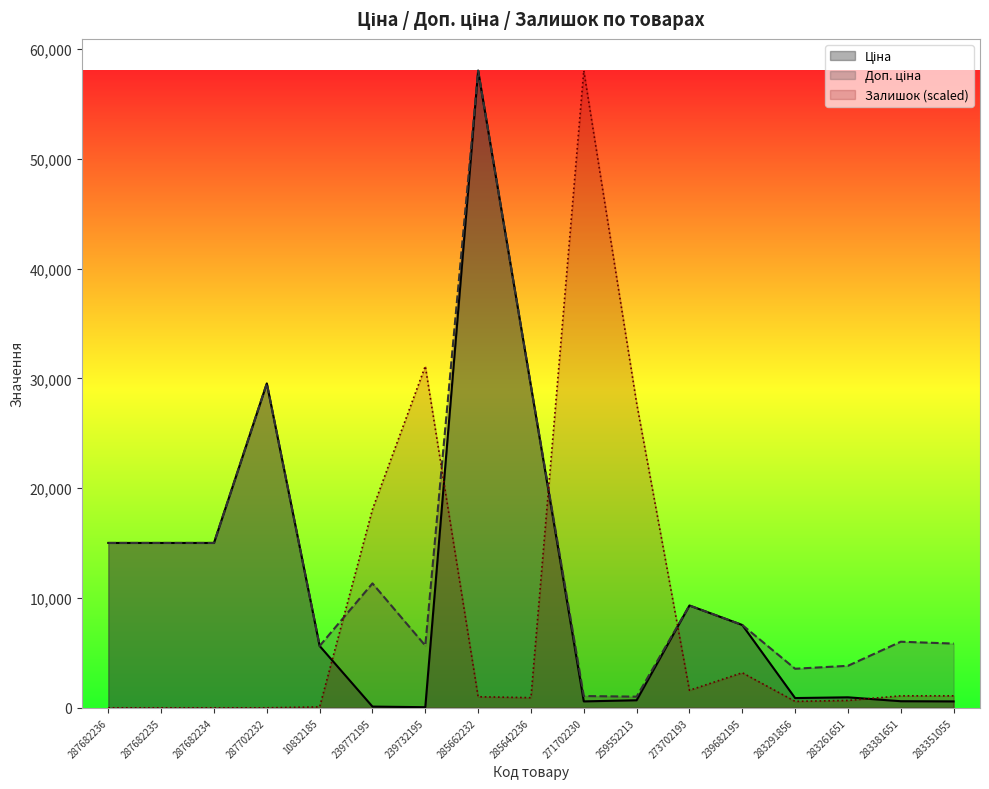

Reading right to left, transcribe all the data shown in this chart.

Ціна: 585.3	602.1	957.1	889.9	7545.9	9321.4	689.1	586.0	29294.9	58037.0	56.7	113.3	5636.0	29548.9	15019.2	15019.2	15019.2
Доп. ціна: 5852.9	6020.8	3828.4	3559.7	7545.9	9321.4	1017.8	1074.5	29294.9	58037.0	5667.0	11334.0	5636.0	29548.9	15019.2	15019.2	15019.2
Залишок: 1093.5	1093.5	672.9	588.8	3196.2	1598.1	27756.8	58037.0	925.2	1009.3	31121.3	18084.0	84.1	0.0	0.0	0.0	0.0